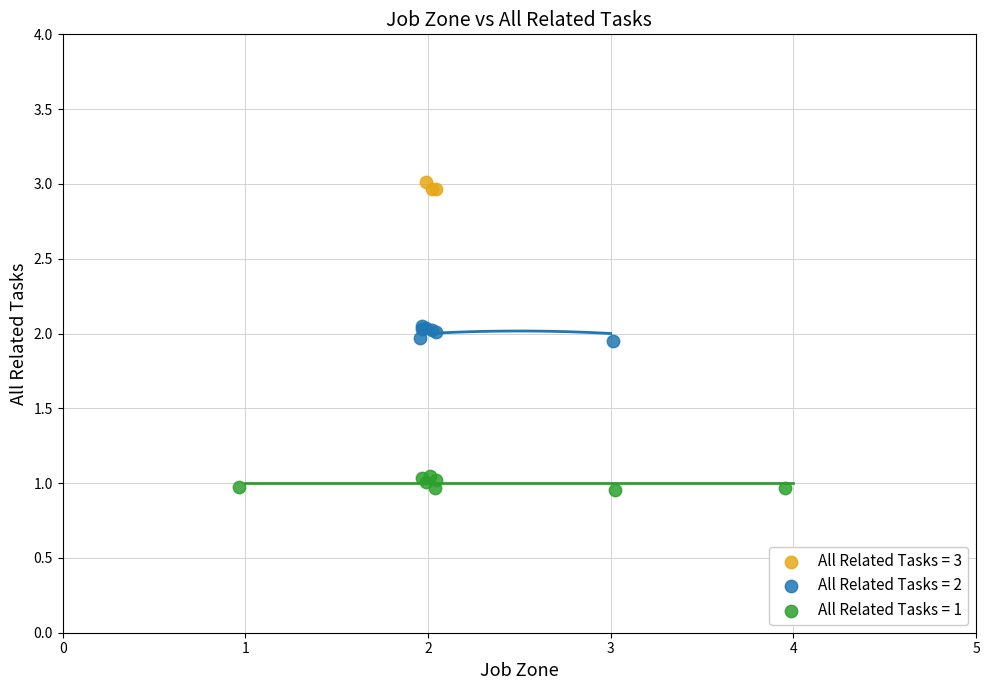

Which series reaches the minimum Y coordinate?

All Related Tasks = 1